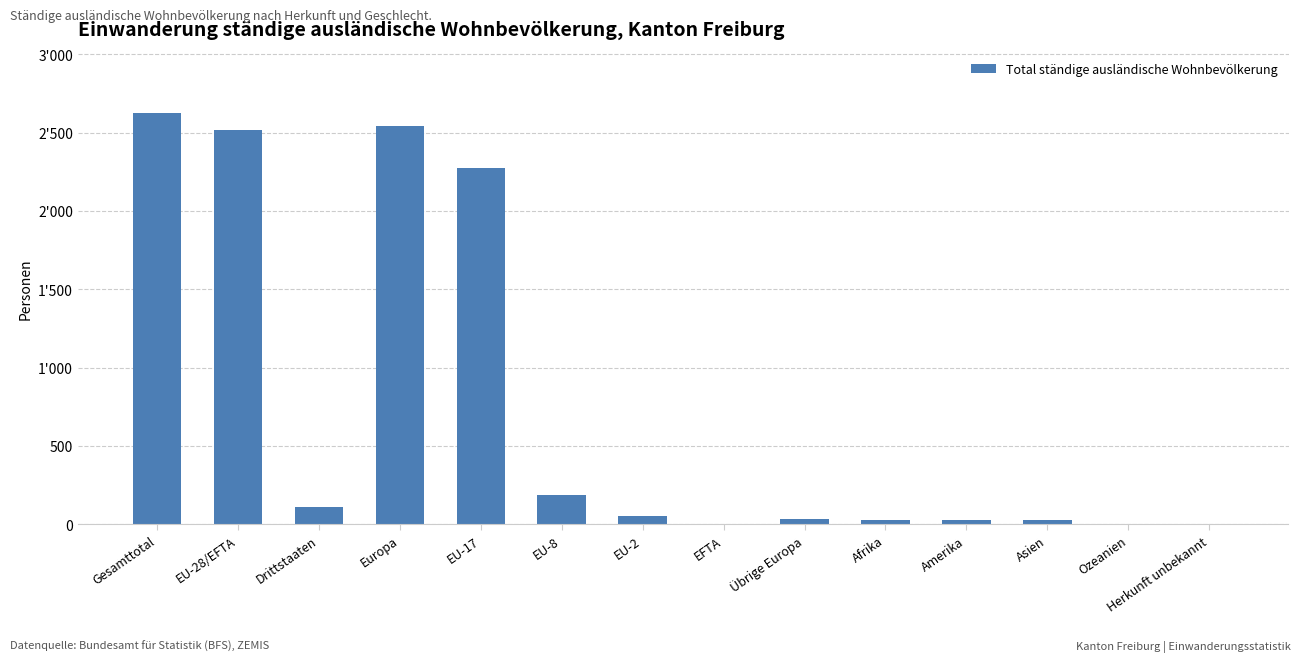

Are the bars horizontal?

No